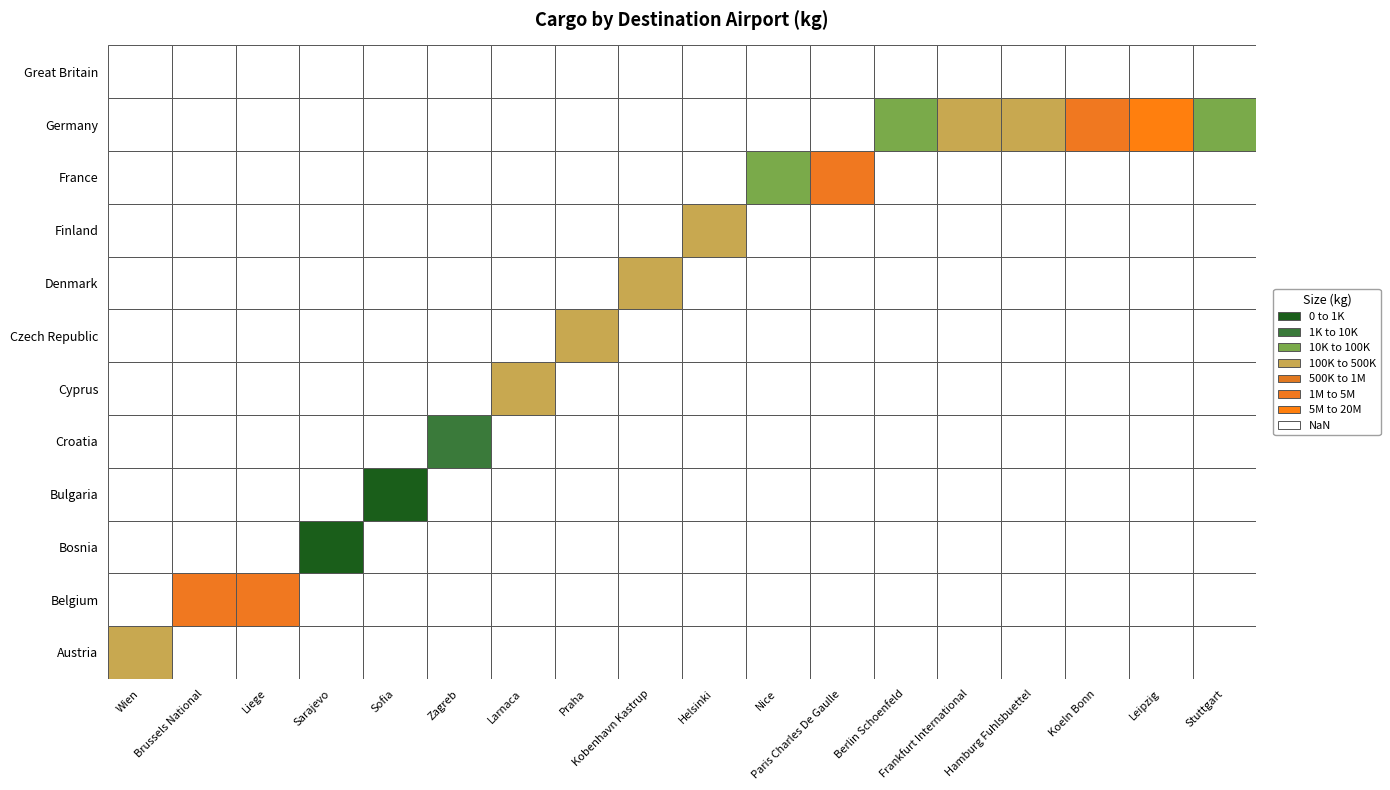

What is the difference between the maximum and minimum values in the France series?

4174296